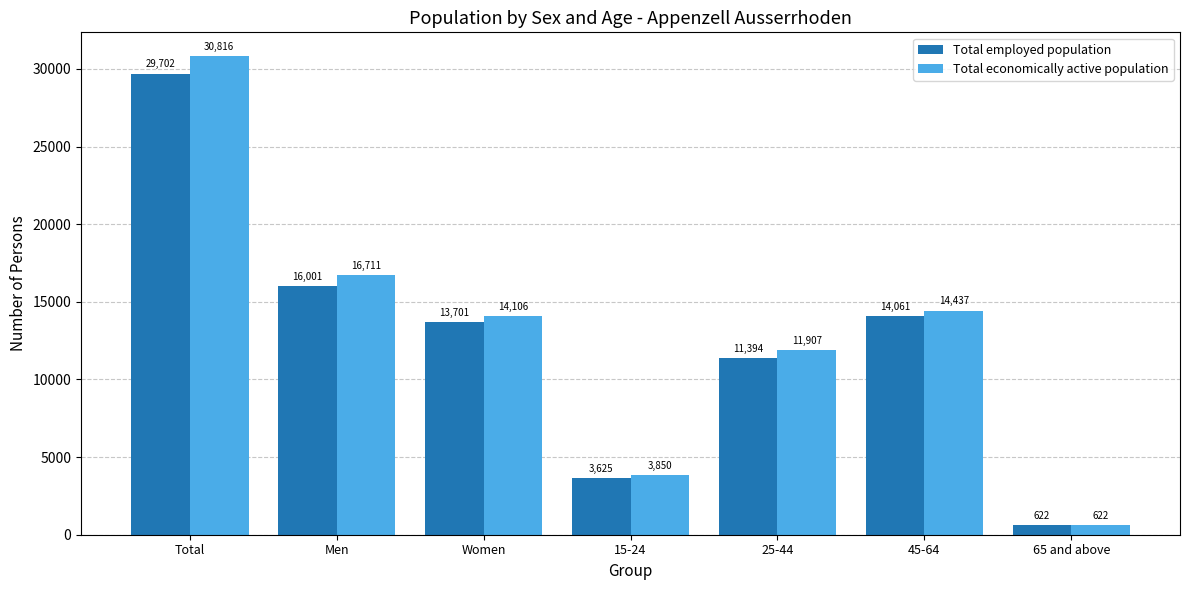

Which series has the largest total across all categories?

Total economically active population